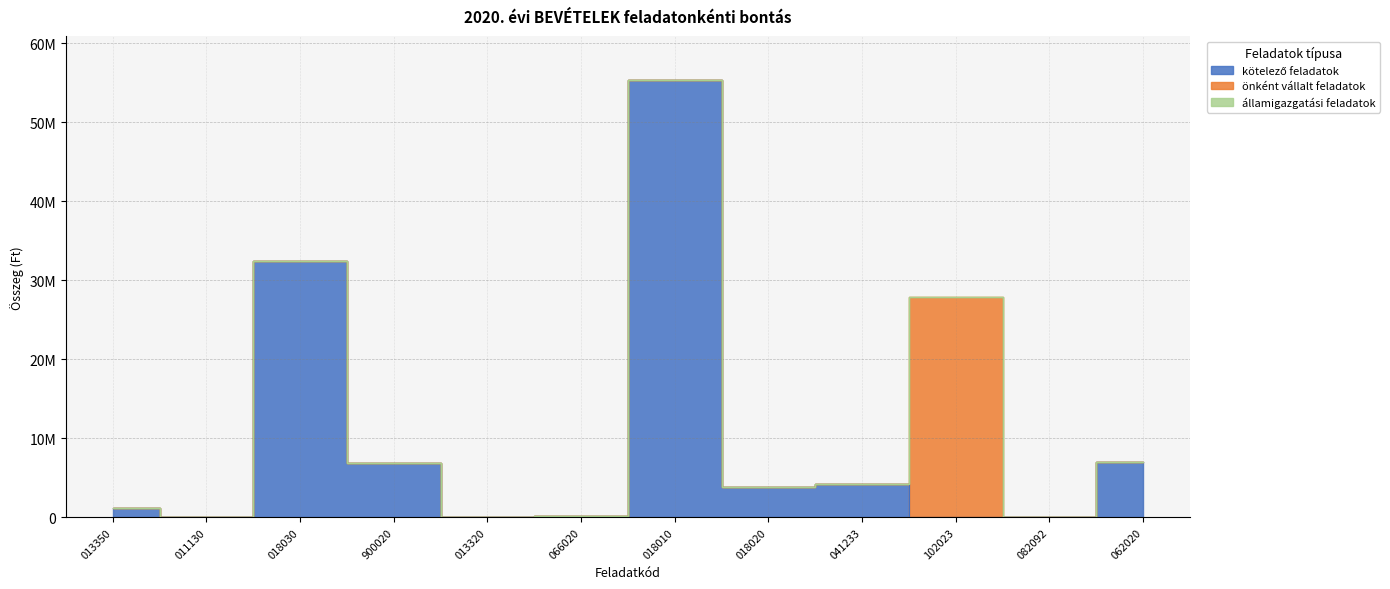

The önként vállalt feladatok series shows 0 at 013320. True or false?

True